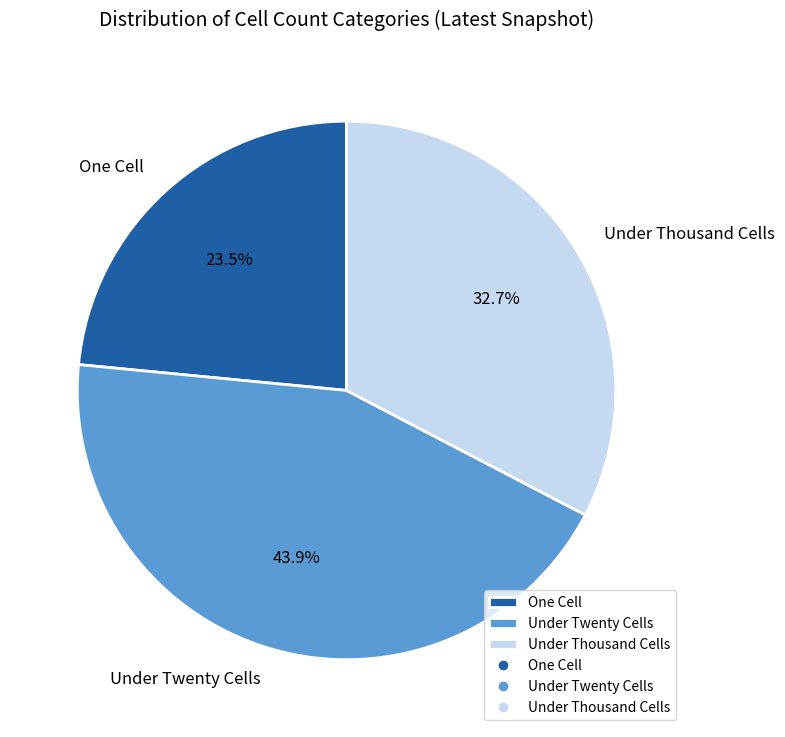

How many slices are in this pie chart?

3